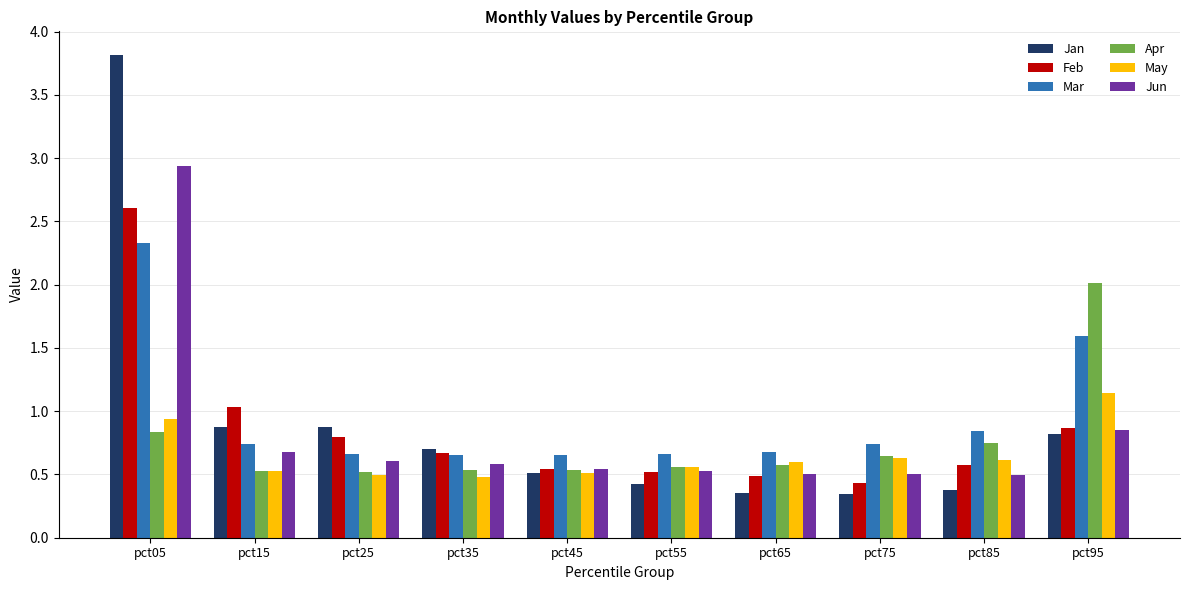

What is the approximate value of Jun at pct05?

2.9